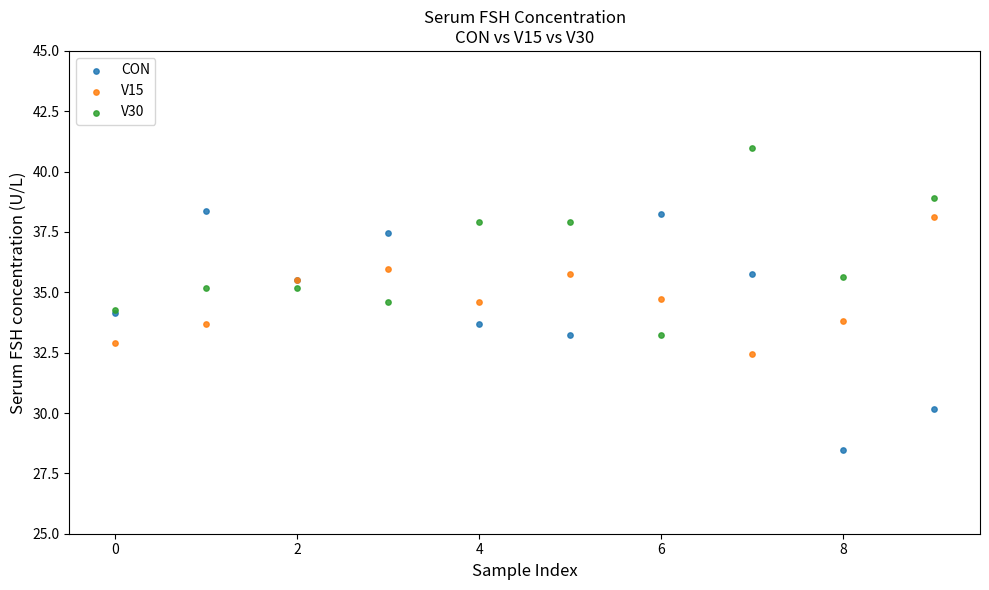

Which series reaches the minimum Y coordinate?

CON